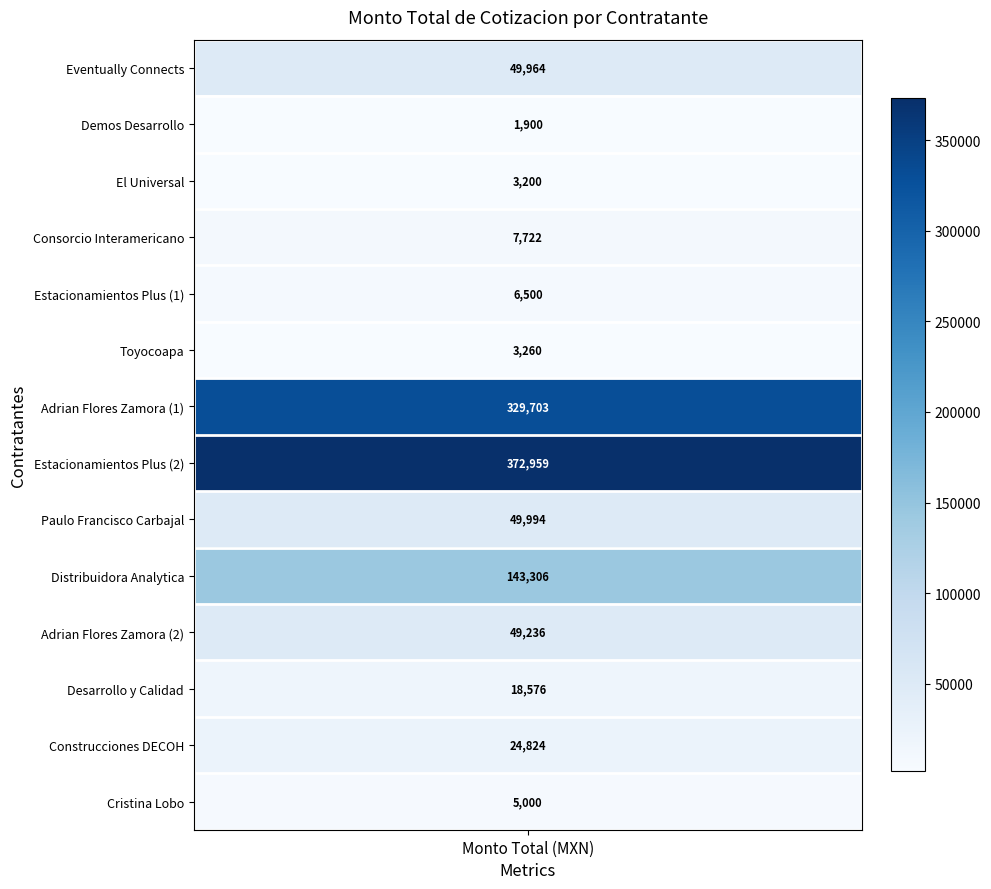

List the labels in order of value, smallest first.

Demos Desarrollo, El Universal, Toyocoapa, Cristina Lobo, Estacionamientos Plus (1), Consorcio Interamericano, Desarrollo y Calidad, Construcciones DECOH, Adrian Flores Zamora (2), Eventually Connects, Paulo Francisco Carbajal, Distribuidora Analytica, Adrian Flores Zamora (1), Estacionamientos Plus (2)